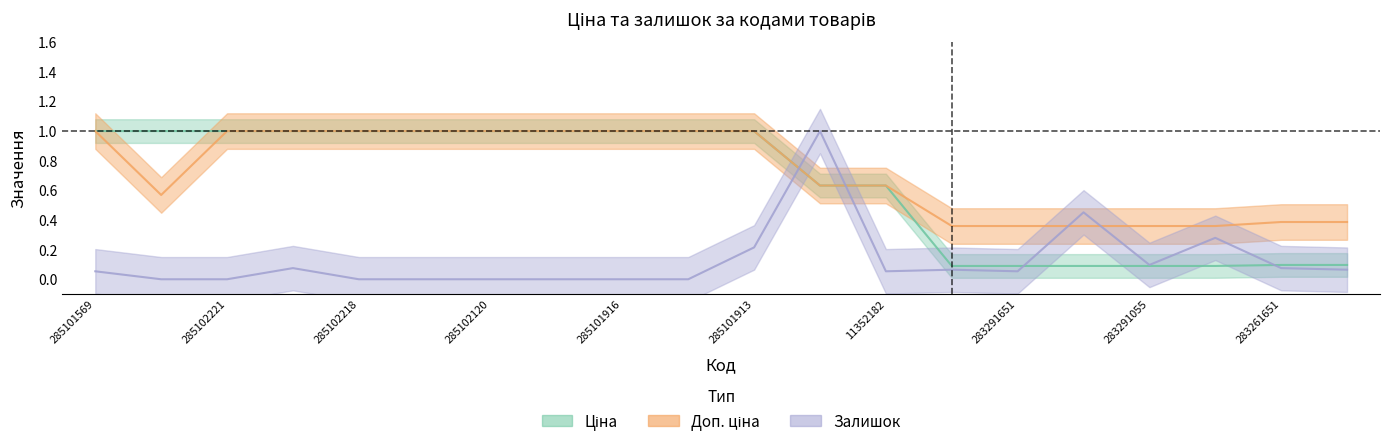

After their last crossing, which series has the higher values: Залишок or Доп. ціна?

Доп. ціна